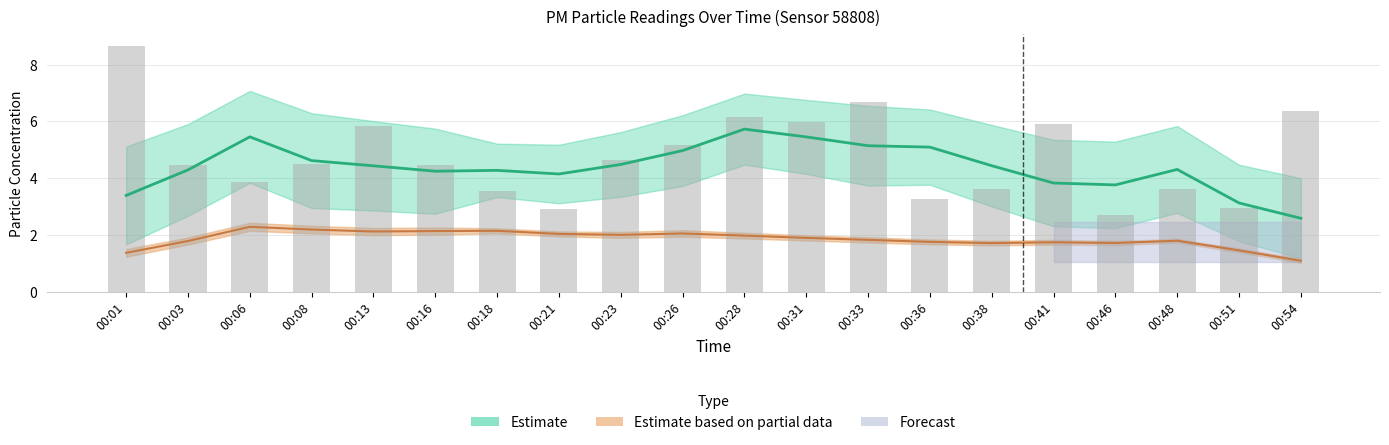

What is the ratio of the value at 00:03 to the value at 00:28?

0.7